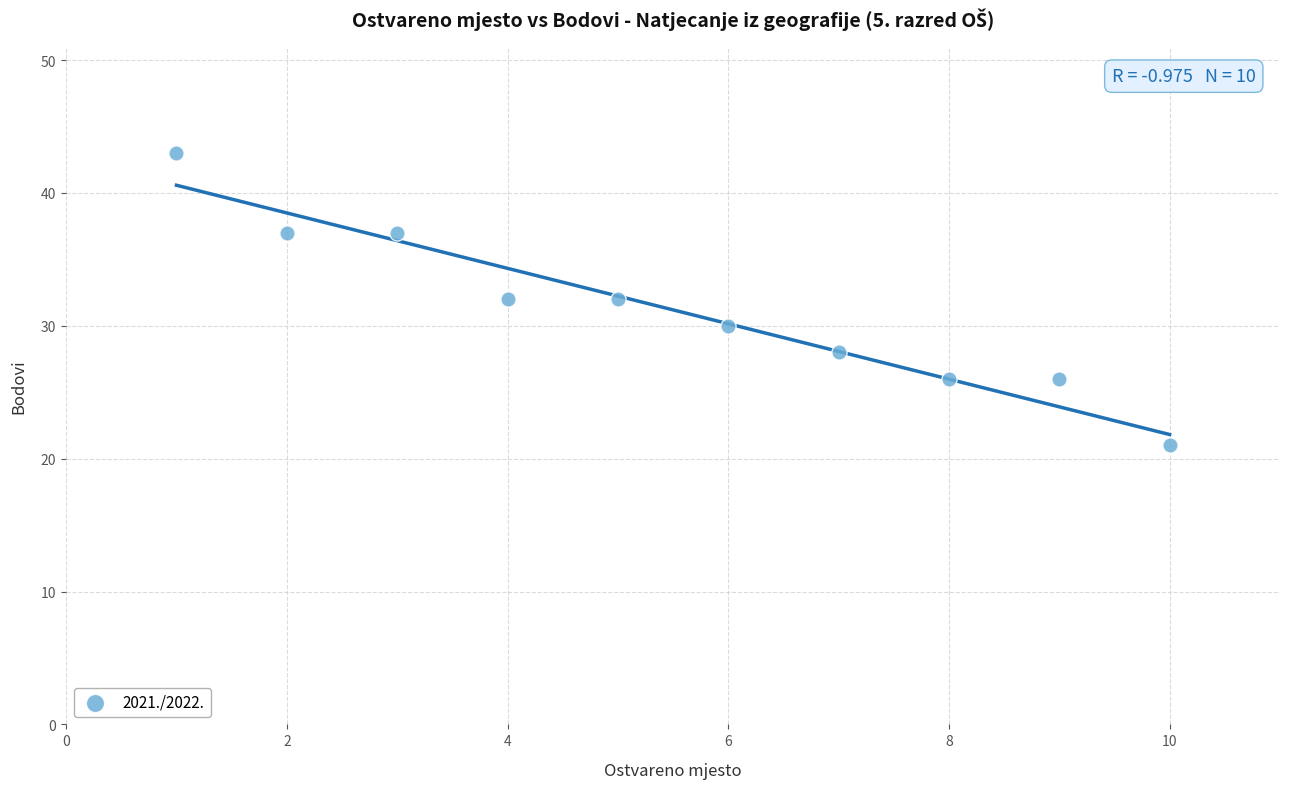

What is the average X value?

6